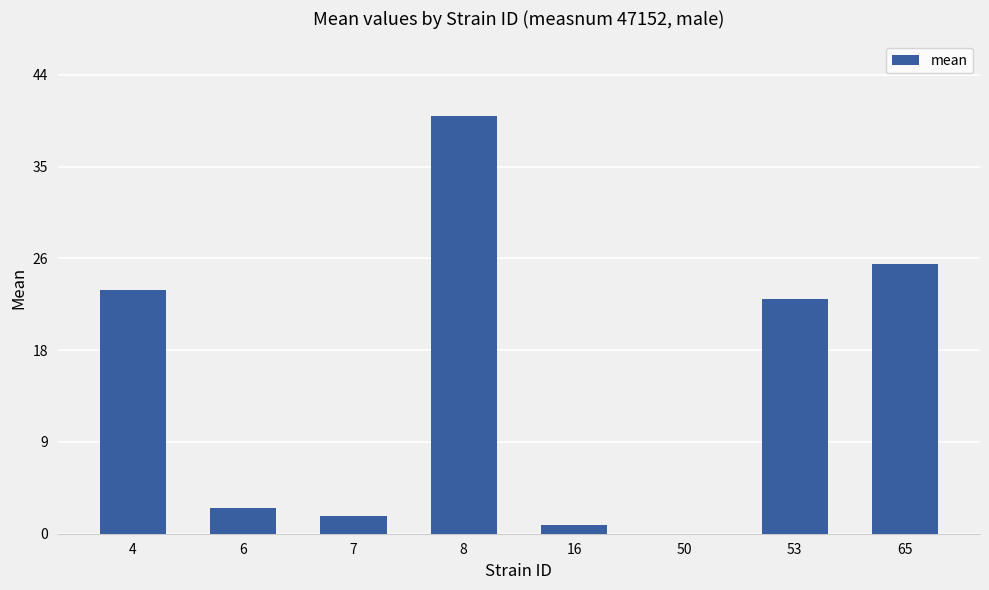

Reading right to left, extract all data points from this chart.

25.8	22.5	0.0	0.8	40.0	1.7	2.5	23.3